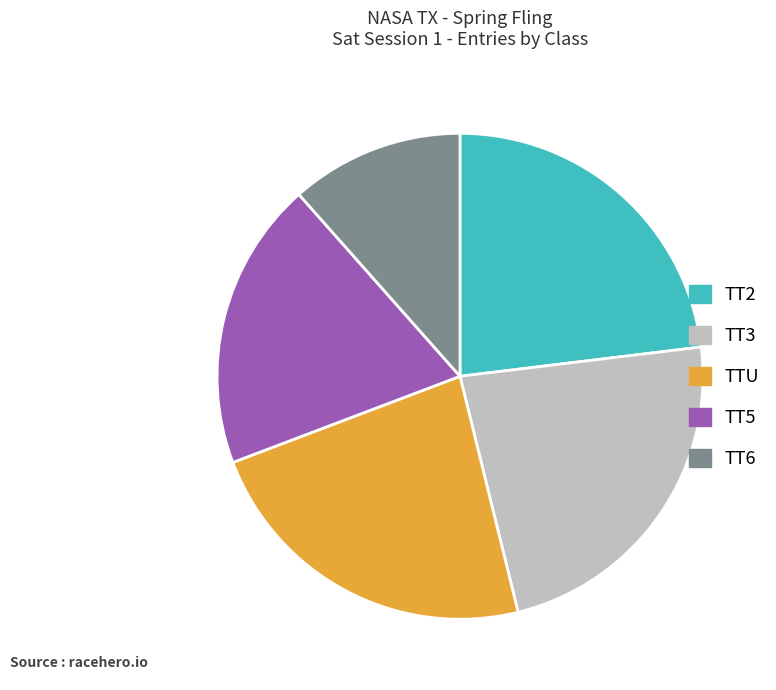

Combined, do TT5 and TT2 account for over 50%?

No